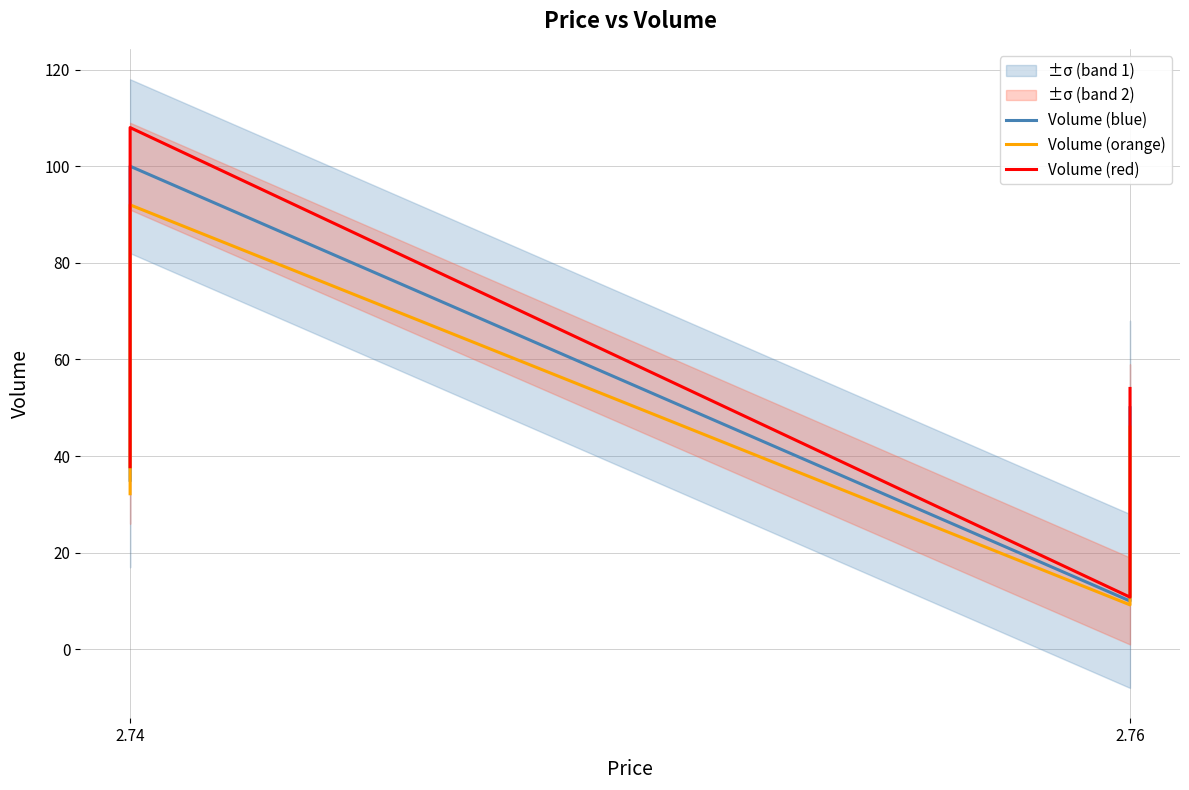

The value of Volume (red) at 2.76 is 15.9. True or false?

False